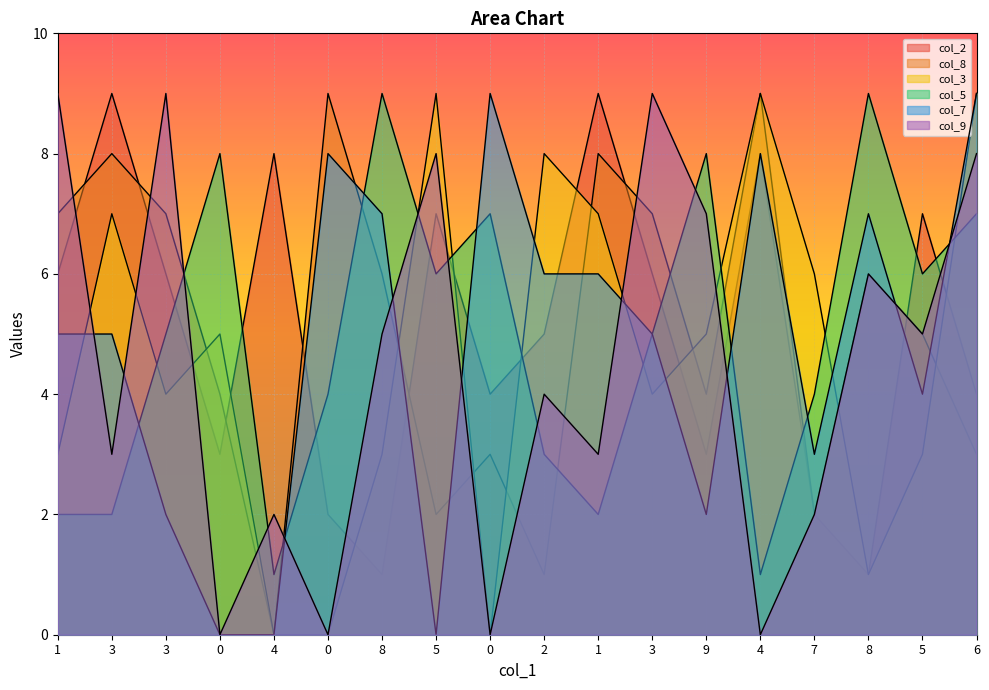

Reading left to right, transcribe all the data shown in this chart.

col_2: 1=6	3=9	3=6	0=3	4=8	0=2	8=1	5=7	0=4	2=5	1=9	3=6	9=3	4=8	7=2	8=1	5=7	6=4
col_8: 1=7	3=8	3=7	0=4	4=0	0=9	8=6	5=2	0=3	2=1	1=8	3=7	9=4	4=9	7=2	8=6	5=5	6=3
col_3: 1=3	3=7	3=4	0=5	4=0	0=0	8=3	5=9	0=0	2=8	1=7	3=4	9=5	4=9	7=6	8=1	5=3	6=9
col_5: 1=2	3=2	3=5	0=8	4=1	0=4	8=9	5=6	0=7	2=3	1=2	3=5	9=8	4=1	7=4	8=9	5=6	6=7
col_7: 1=5	3=5	3=2	0=0	4=0	0=8	8=7	5=0	0=9	2=6	1=6	3=5	9=2	4=8	7=3	8=7	5=4	6=9
col_9: 1=9	3=3	3=9	0=0	4=2	0=0	8=5	5=8	0=0	2=4	1=3	3=9	9=7	4=0	7=2	8=6	5=5	6=8